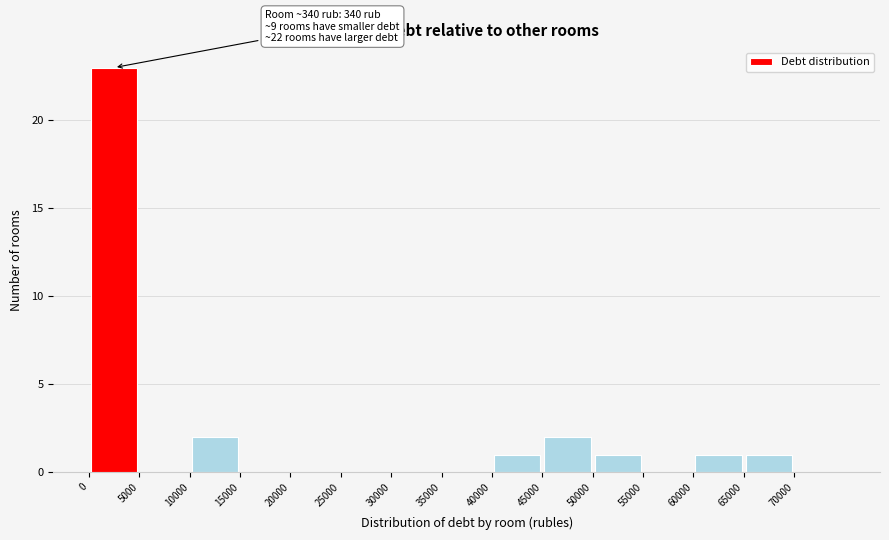

Over which range of the x-axis is the bar tallest?

0 to 5000